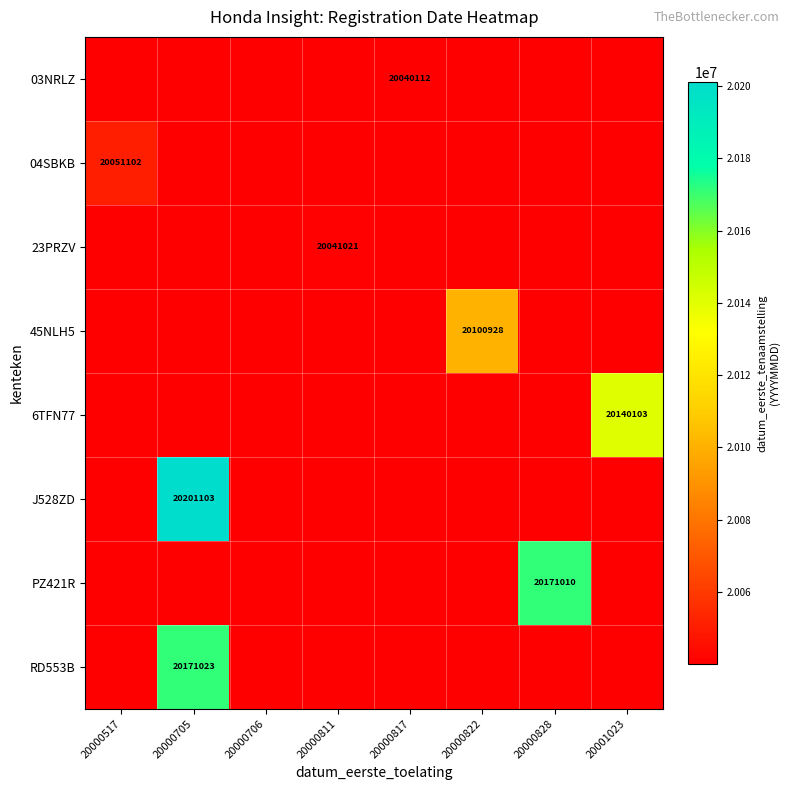

Between 20000705 and 20001023, which is larger?

20001023